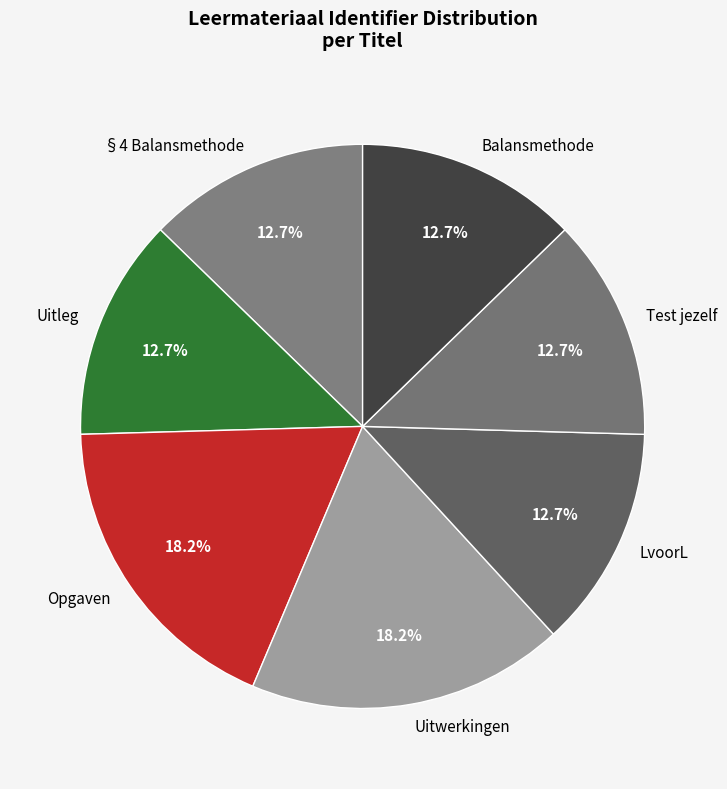

Is the sum of Balansmethode and §4 Balansmethode greater than half?

No